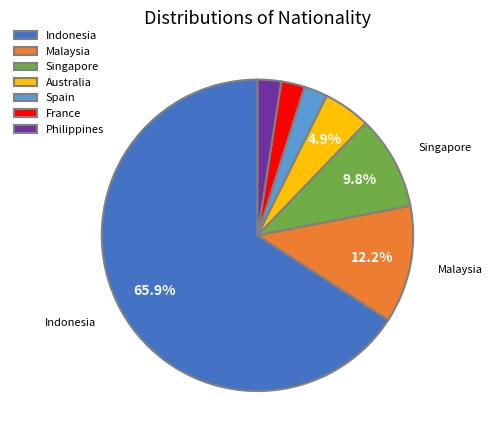

Is there a majority slice in this chart?

Yes